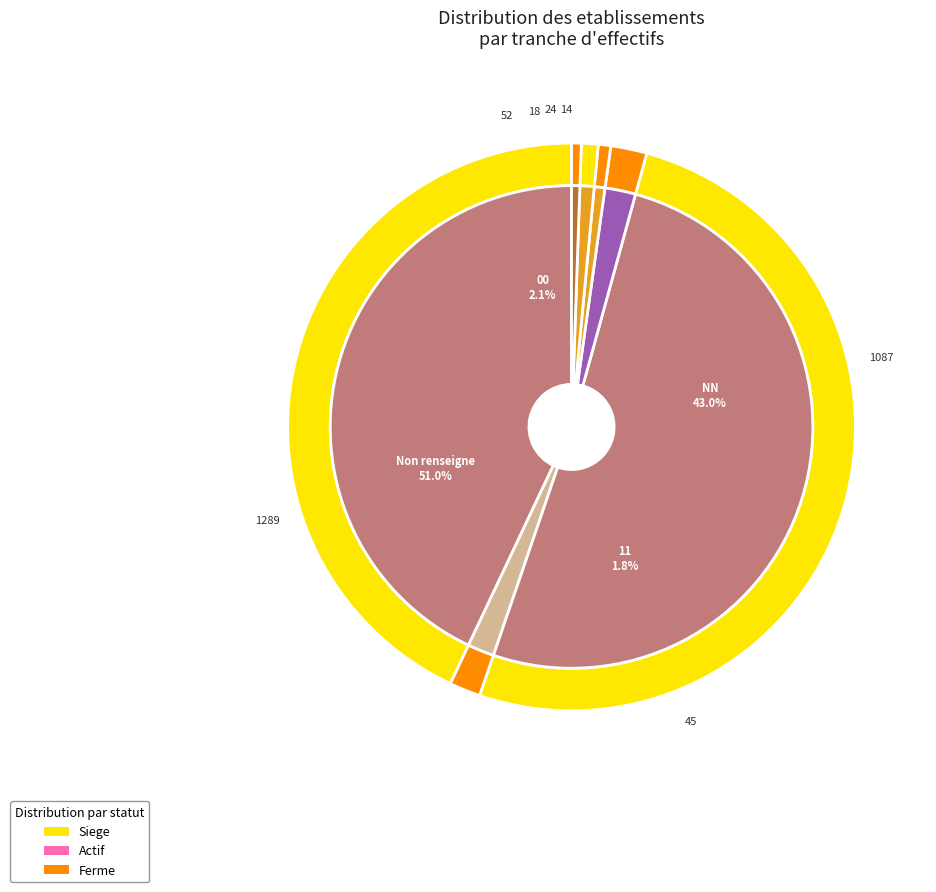

To the nearest percent, what is the combined percentage of NN and 01?

44%